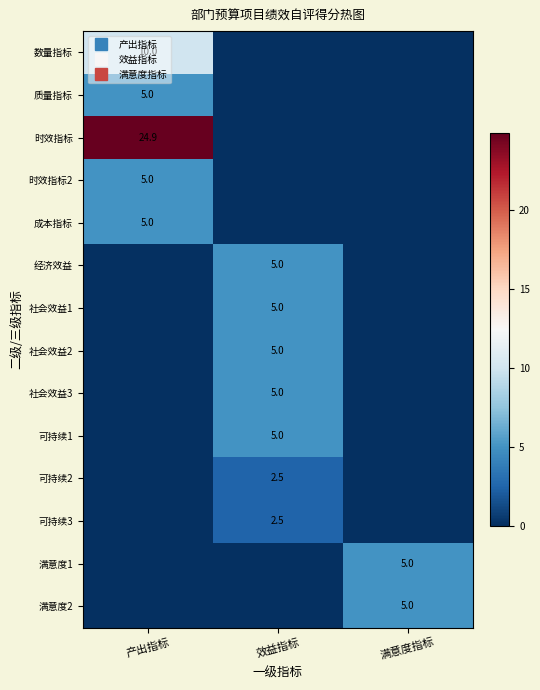

Between 产出指标 and 满意度指标, which series saw the biggest shift?

时效指标